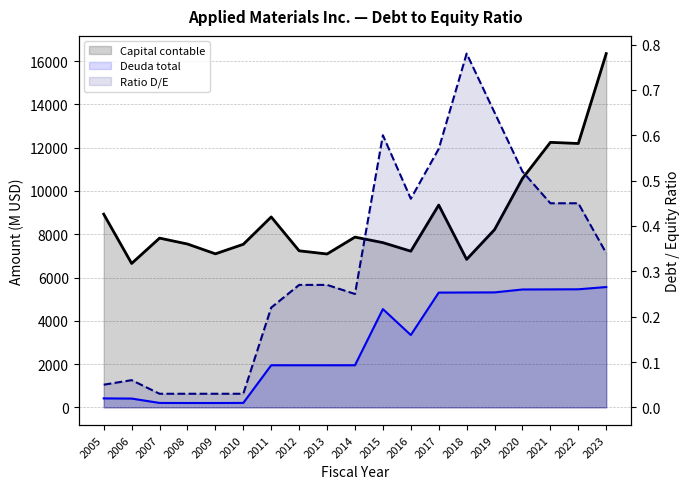

Reading left to right, extract all data points from this chart.

Capital contable: 2005=8929.0	2006=6651.0	2007=7821.0	2008=7549.0	2009=7095.0	2010=7536.0	2011=8800.0	2012=7235.0	2013=7088.0	2014=7868.0	2015=7613.0	2016=7217.0	2017=9349.0	2018=6839.0	2019=8214.0	2020=10578.0	2021=12247.0	2022=12194.0	2023=16349.0
Deuda total: 2005=415.0	2006=407.0	2007=205.0	2008=203.0	2009=202.0	2010=206.0	2011=1947.0	2012=1946.0	2013=1946.0	2014=1947.0	2015=4542.0	2016=3343.0	2017=5304.0	2018=5309.0	2019=5313.0	2020=5448.0	2021=5452.0	2022=5457.0	2023=5561.0
Ratio de deuda sobre fondos propios: 2005=0.1	2006=0.1	2007=0.0	2008=0.0	2009=0.0	2010=0.0	2011=0.2	2012=0.3	2013=0.3	2014=0.2	2015=0.6	2016=0.5	2017=0.6	2018=0.8	2019=0.7	2020=0.5	2021=0.5	2022=0.5	2023=0.3